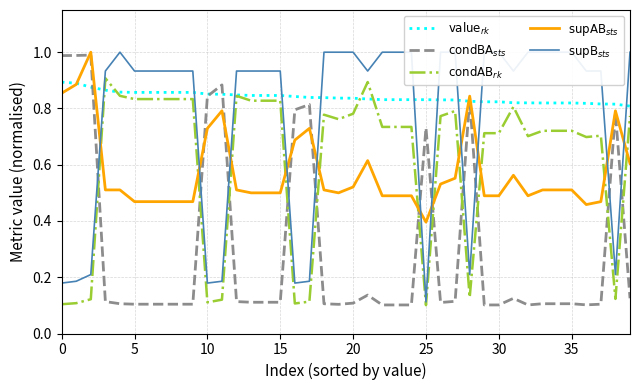

What is the value of the $\mathrm{supB}_{sts}$ point at the 5th from the left?

1.0